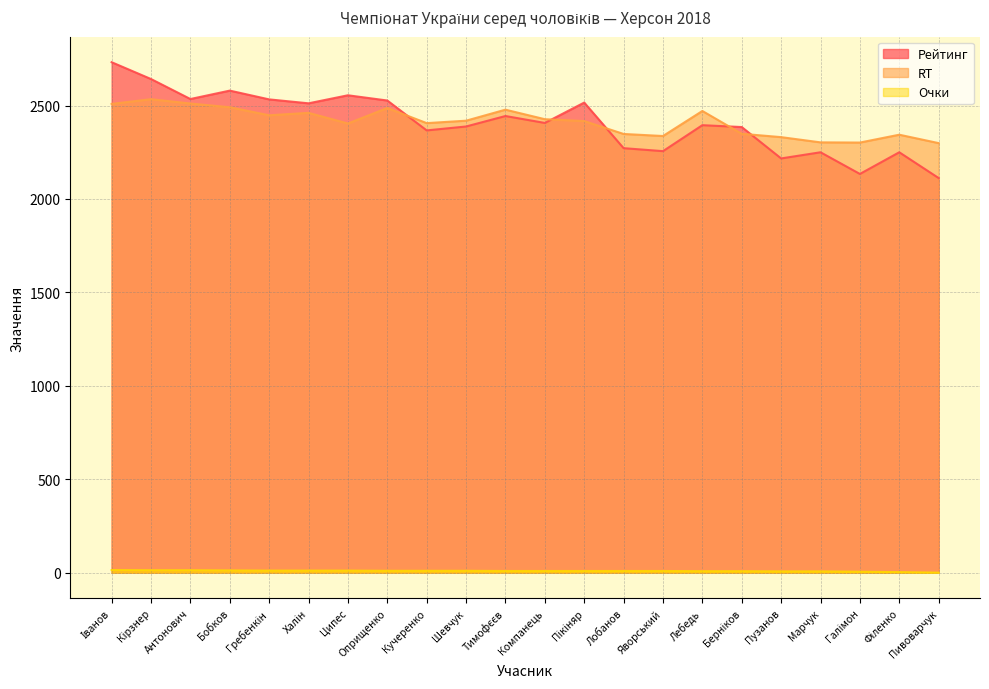

At Кучеренко, list the series in order from largest to smallest.

RT, Рейтинг, Очки